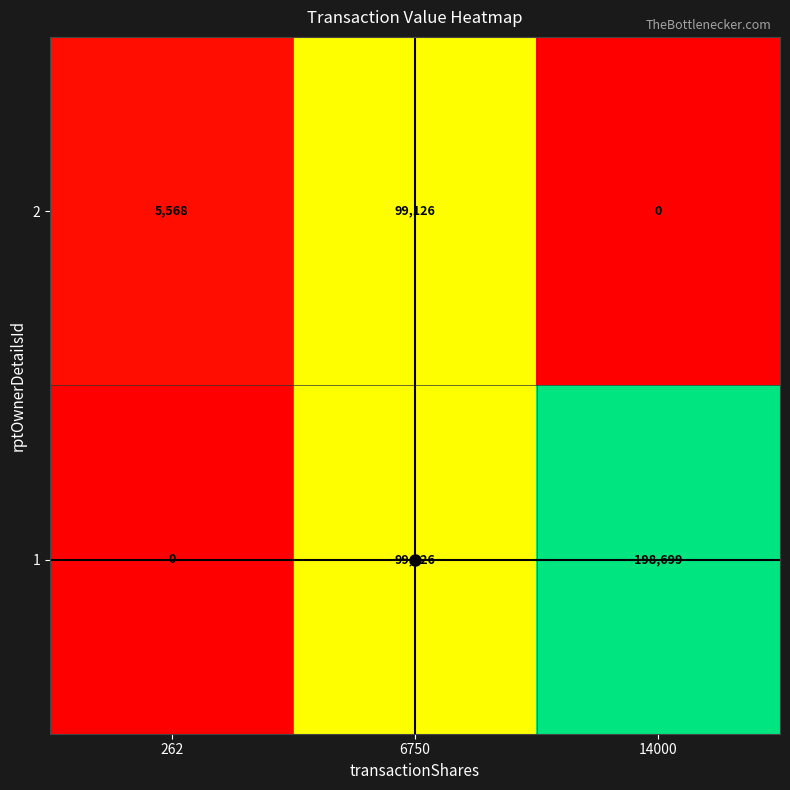

Between 262 and 14000, which series saw the biggest shift?

1